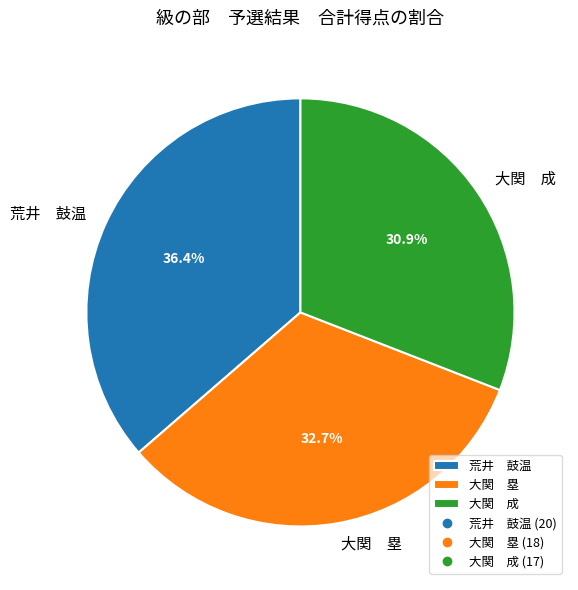

How many segments does this pie chart have?

3